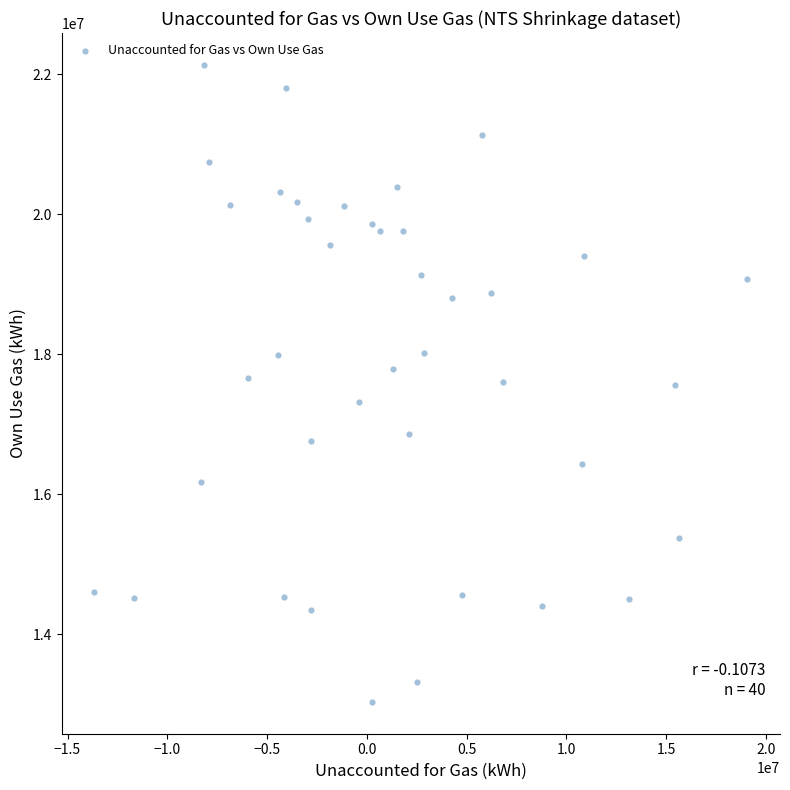

What is the range of Y values (max minus min)?

9102576